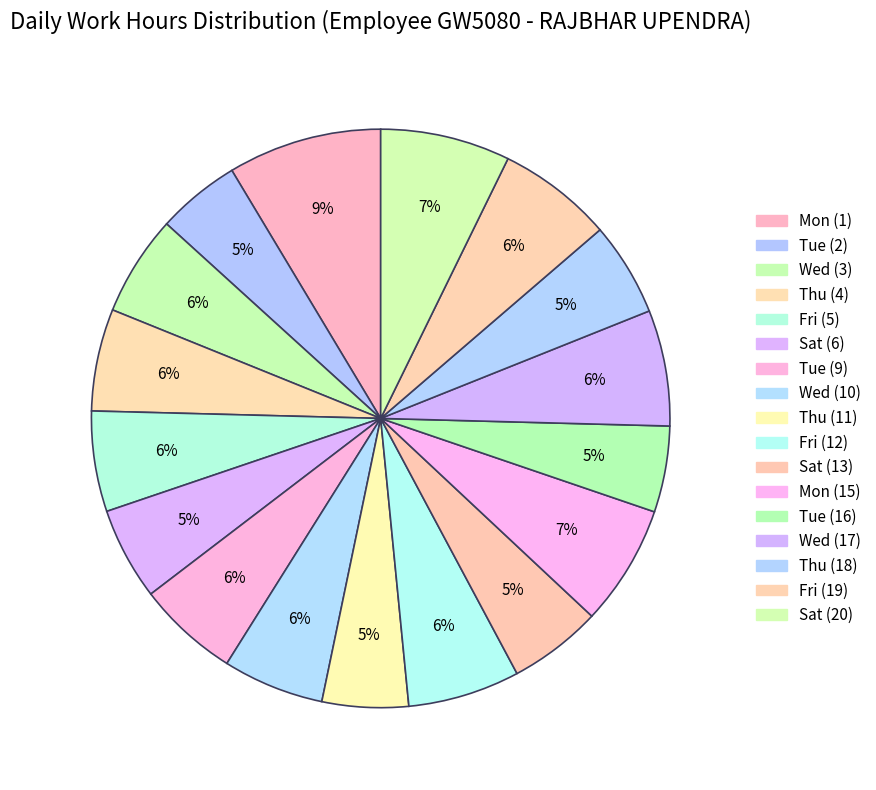

What percentage is the Wed (10) slice, to the nearest percent?

6%